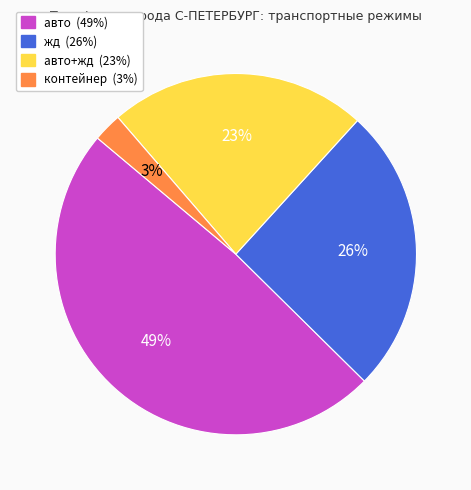

Is there a majority slice in this chart?

No